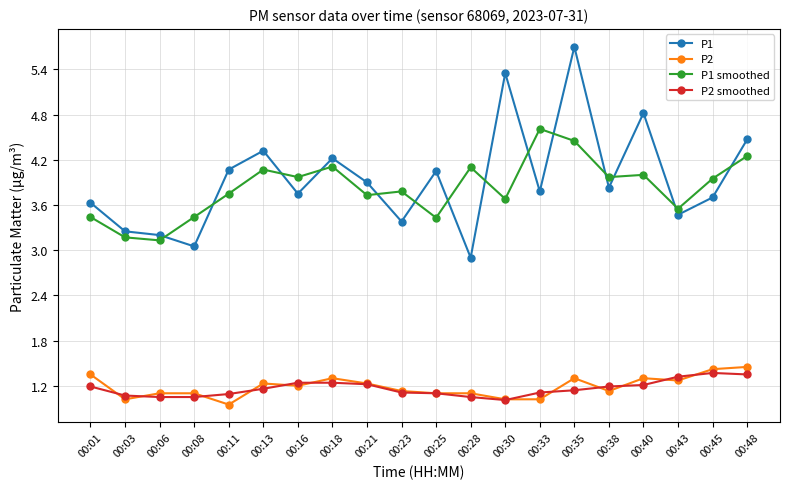

Which category has the highest value across all series?

00:35